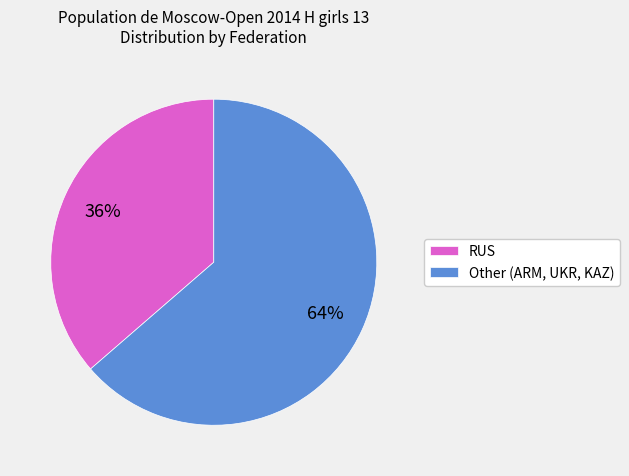

Which category has the biggest portion of the pie?

Other (ARM, UKR, KAZ)